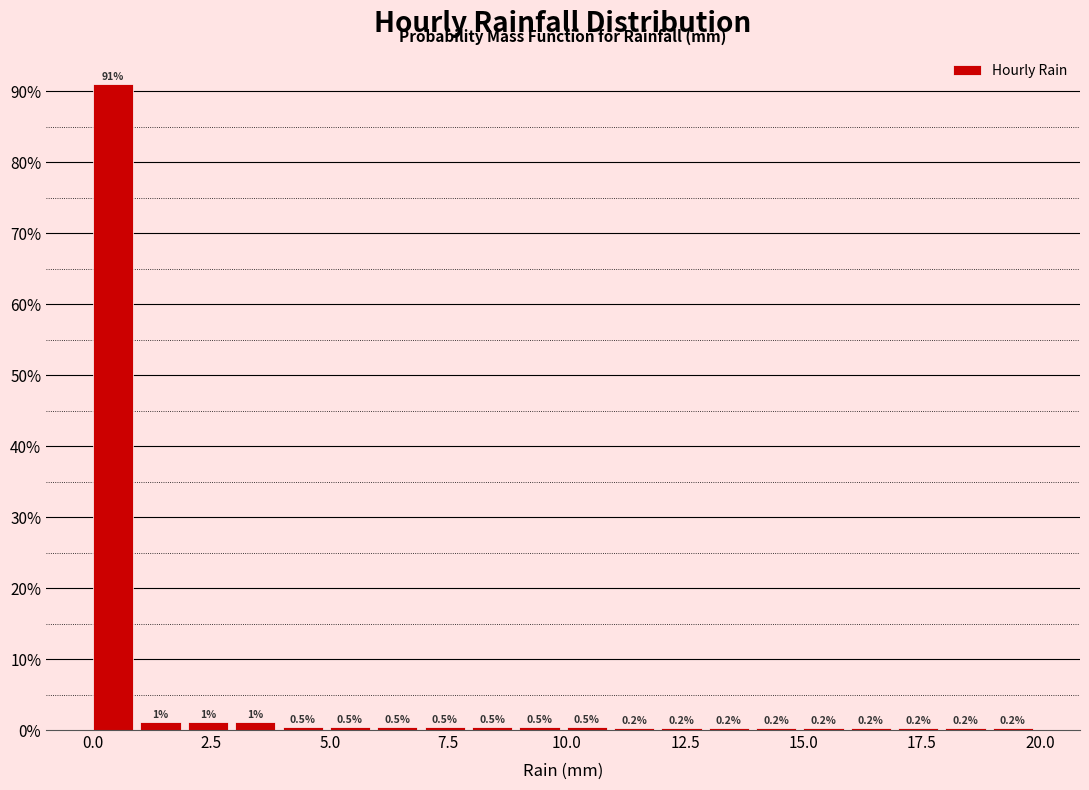

Around what value on the x-axis is the tallest bar? Give the approximate position of its centre, as read against the axis.

0.5